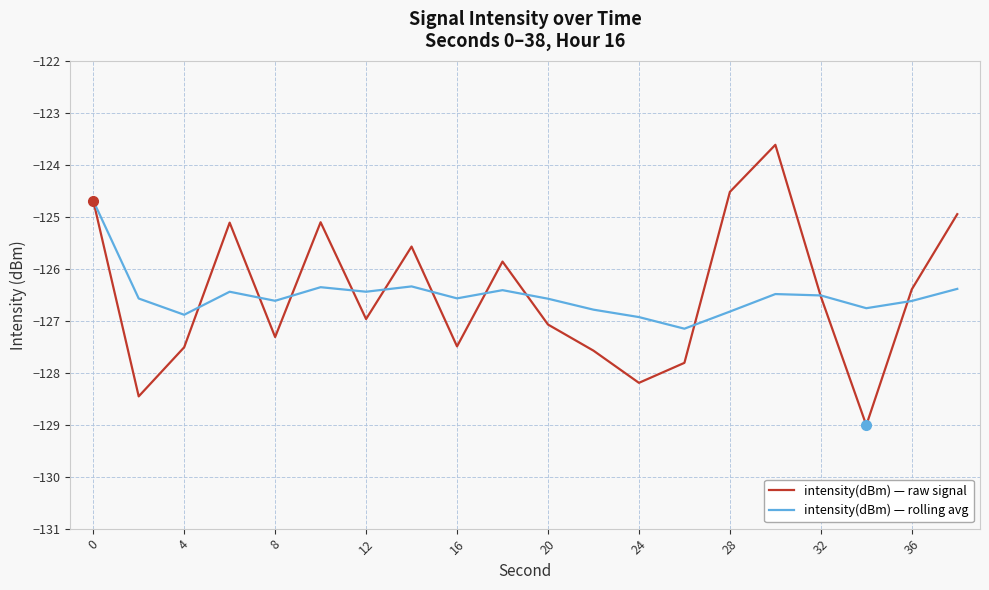

List the series in order of their peak value, highest first.

intensity(dBm) — raw signal, intensity(dBm) — rolling avg